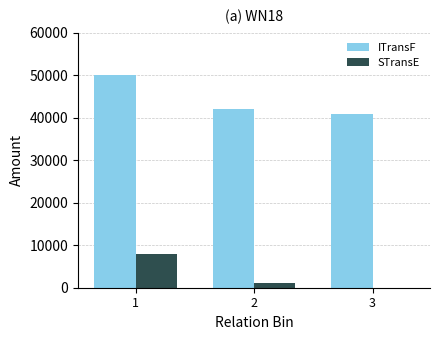

Is it true that STransE equals 1128 at 2?

True